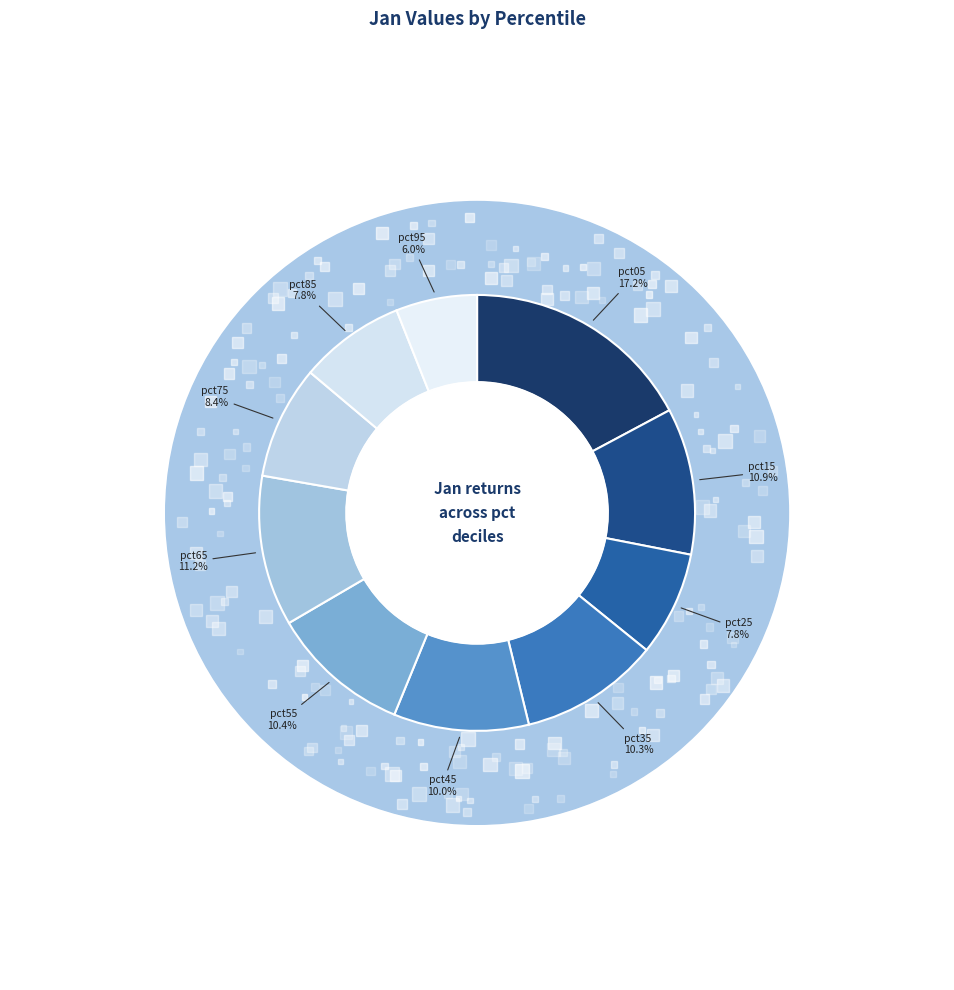

The pct75 slice represents 8% of the pie. True or false?

True